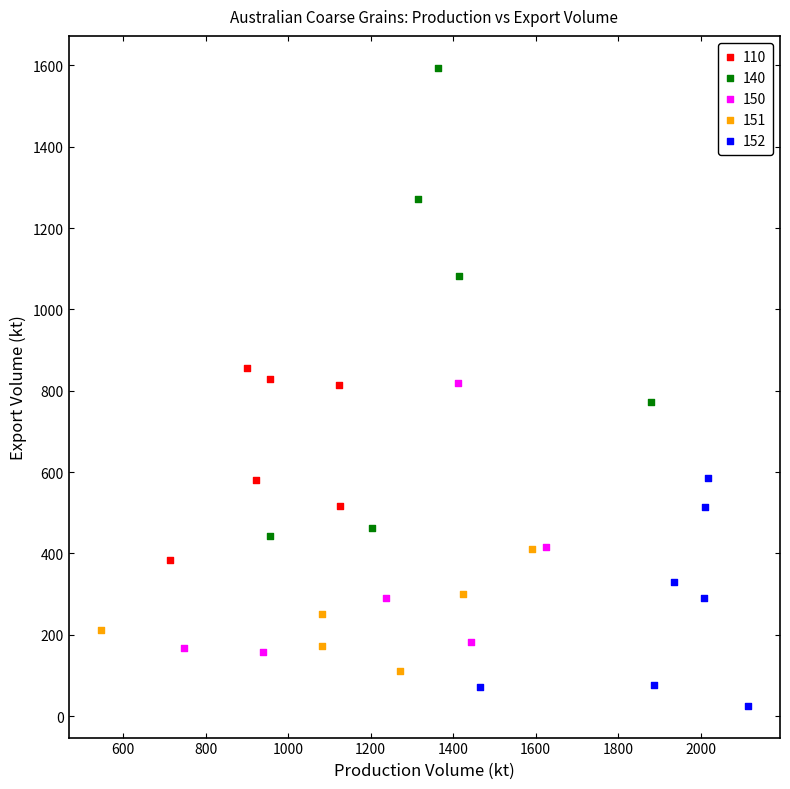

Which series contains the highest Y value?

140